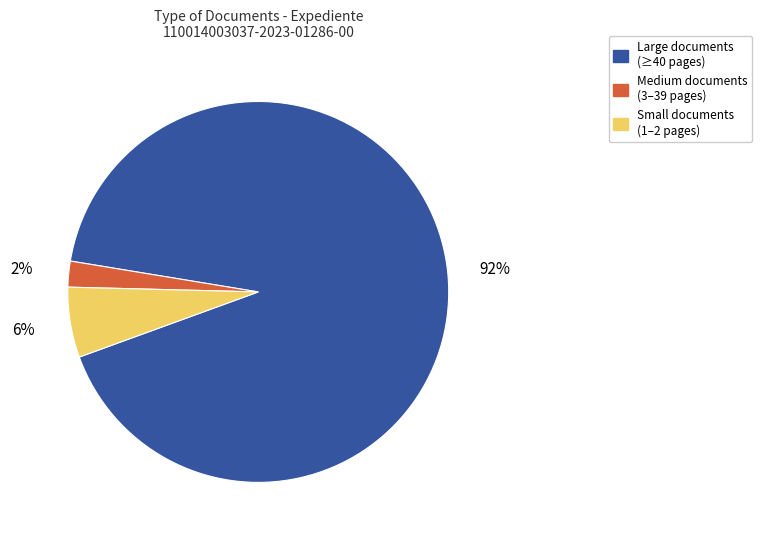

Is it true that Medium documents (3–39 pages) is 2% of the pie?

True